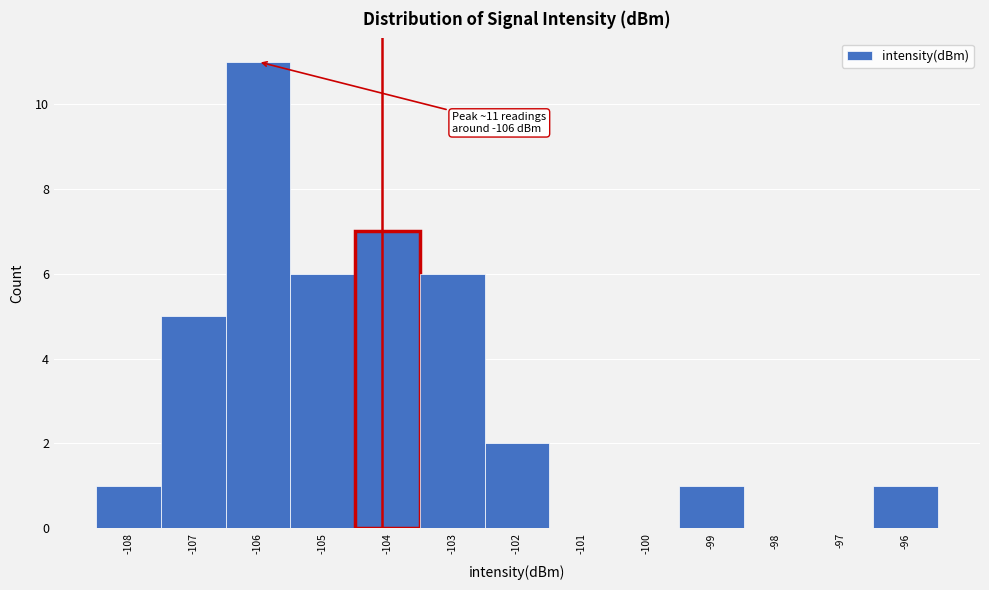

Over which range of the x-axis is the bar tallest?

-106.5 to -105.5